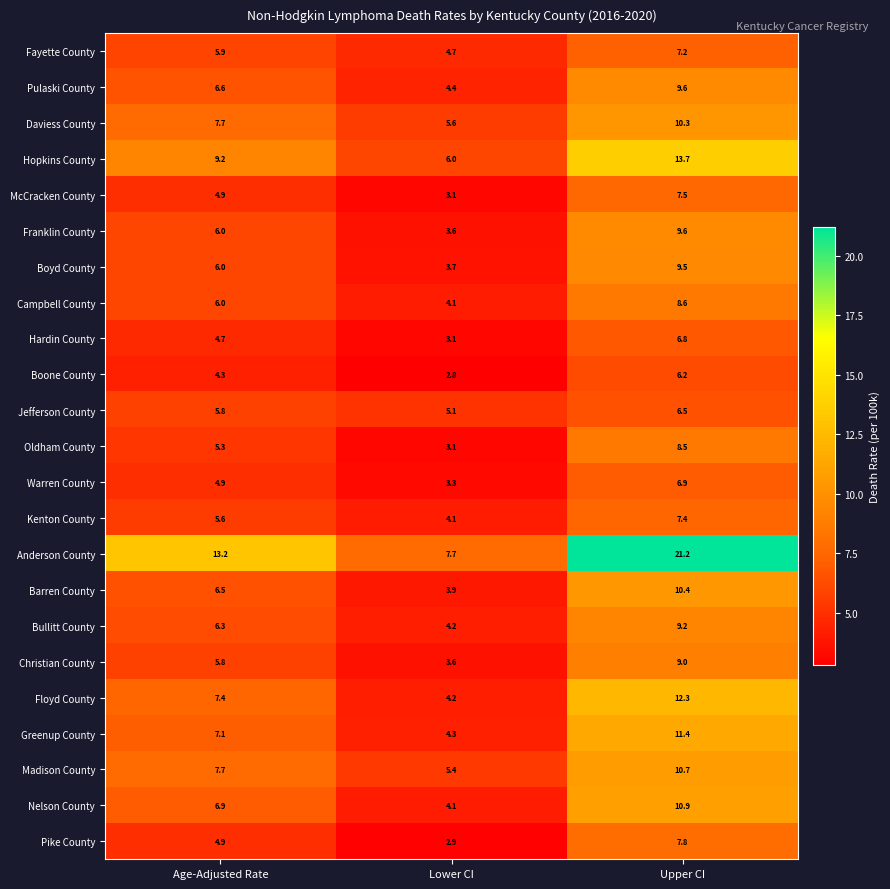

What value does the Campbell County series have at Lower CI?

4.1